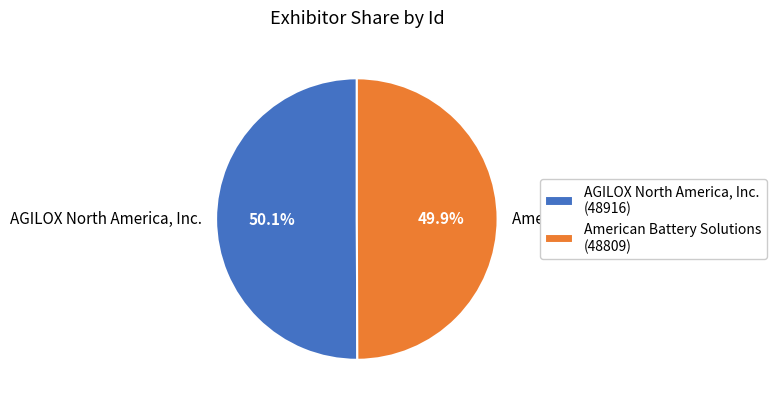

Rank the categories by value from highest to lowest.

AGILOX North America, Inc., American Battery Solutions